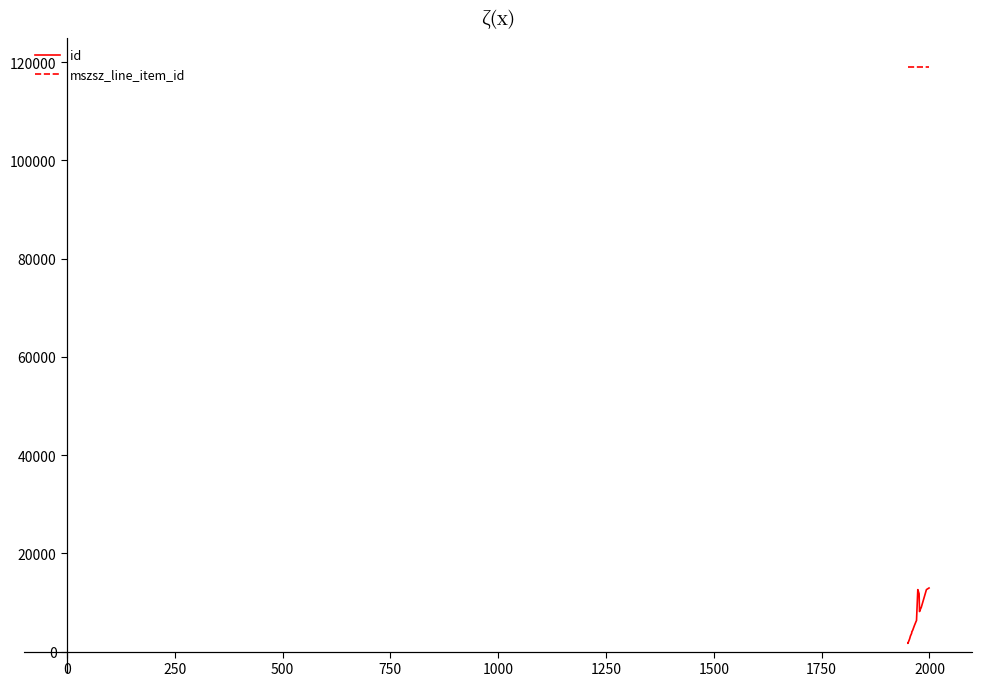

Reading left to right, list all the values displayed in this chart.

id: 1681	1672	2583	3197	3574	3825	3982	4006	4310	5274	6146	6318	12613	11785	8154	8376	8409	8991	12614	12945
mszsz_line_item_id: 119025	119025	119025	119025	119025	119025	119025	119025	119025	119025	119025	119025	119025	119025	119025	119025	119025	119025	119025	119025